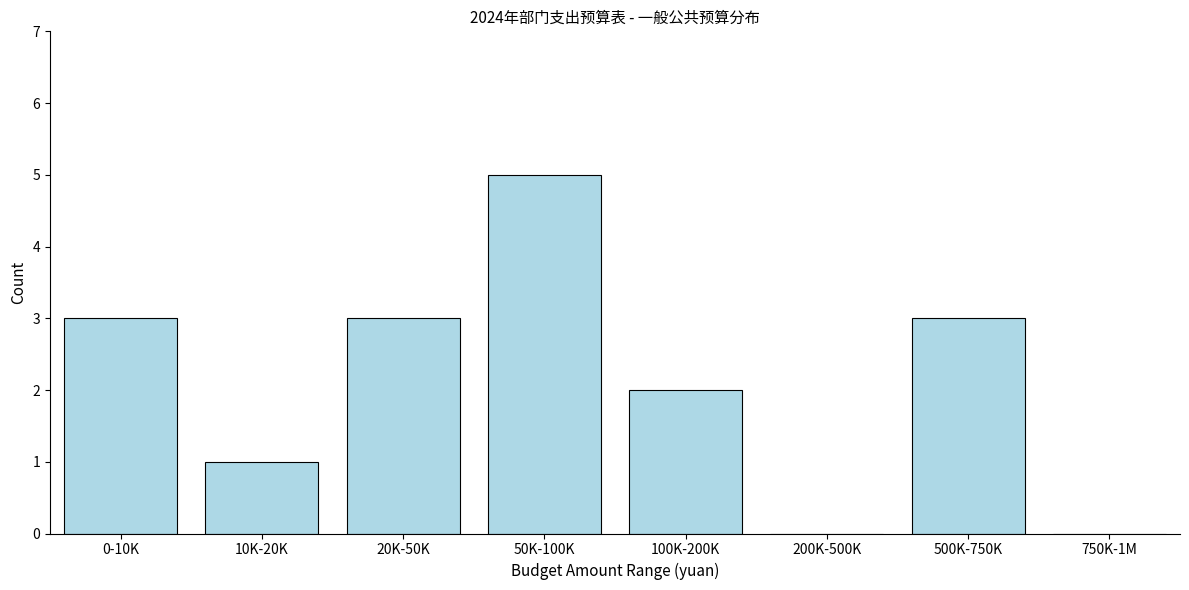

Reading left to right, transcribe all the data shown in this chart.

0-10K=3	10K-20K=1	20K-50K=3	50K-100K=5	100K-200K=2	200K-500K=0	500K-750K=3	750K-1M=0